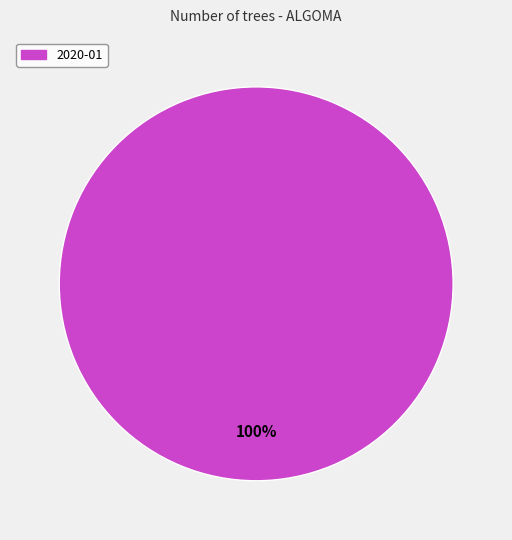

Rank the categories by value from lowest to highest.

2020-01